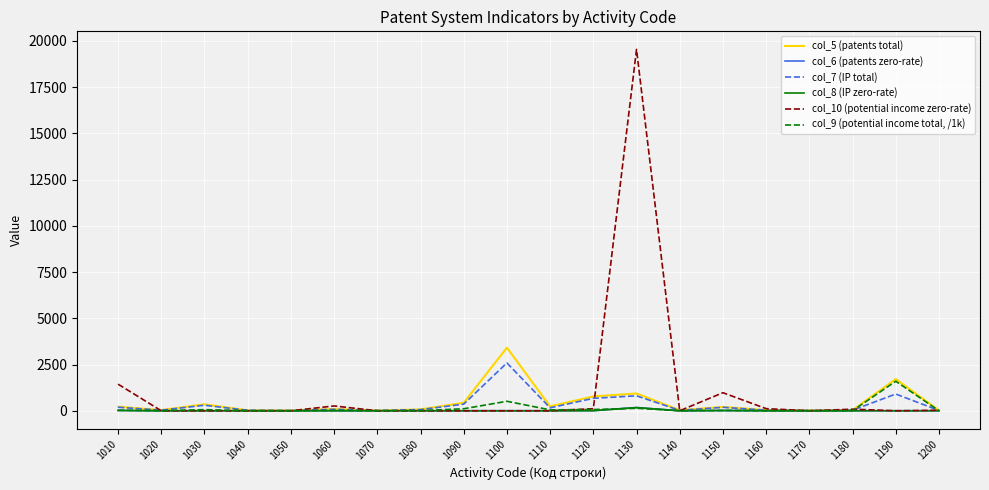

How many lines are shown in the chart?

6